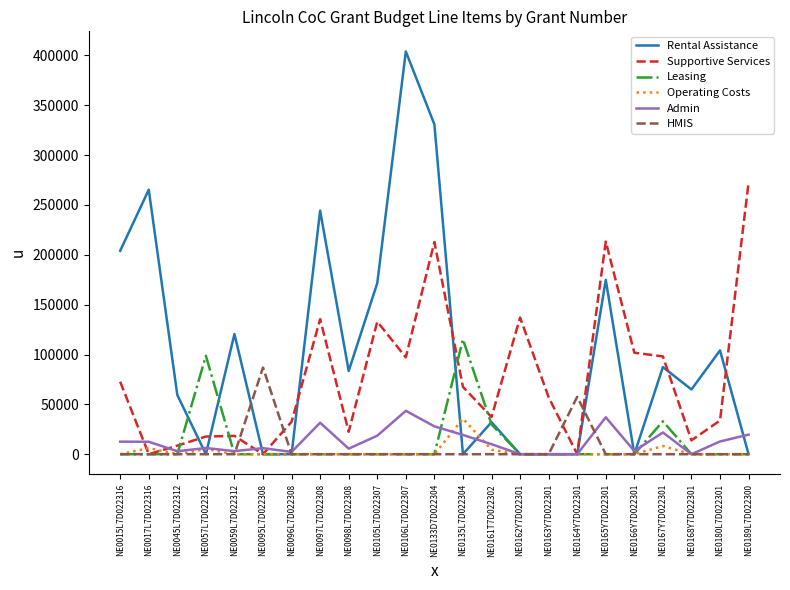

Which series has the largest total across all categories?

Rental Assistance